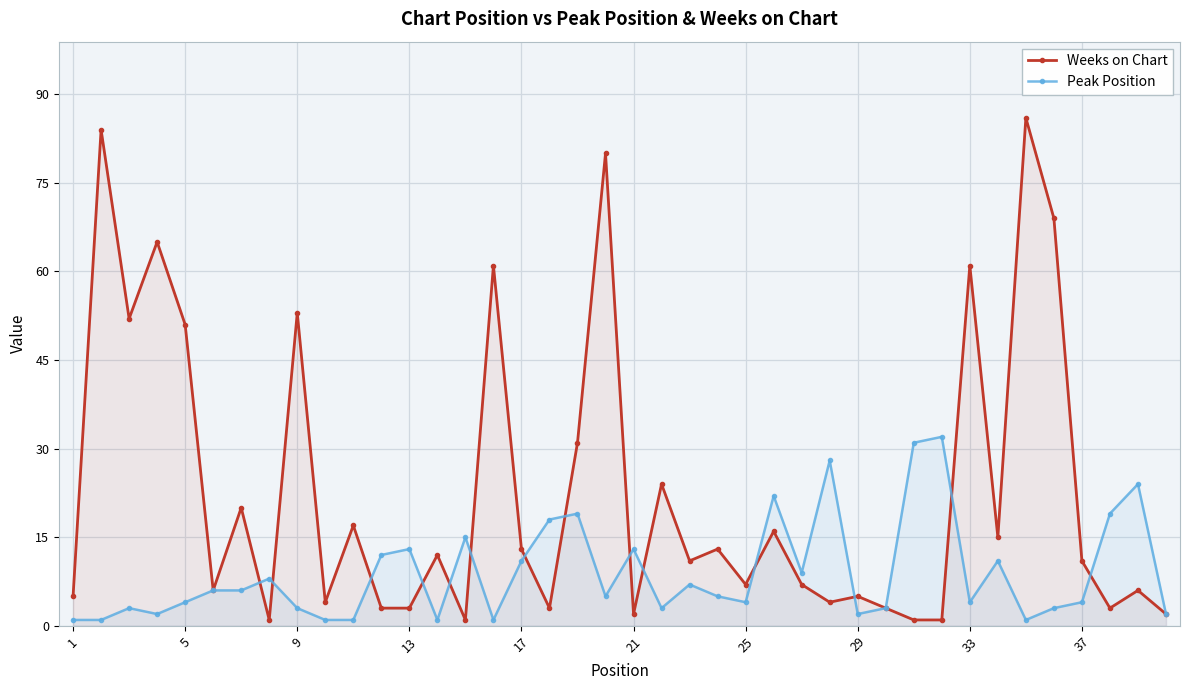

How many times do Peak Position and Weeks on Chart cross each other?

14